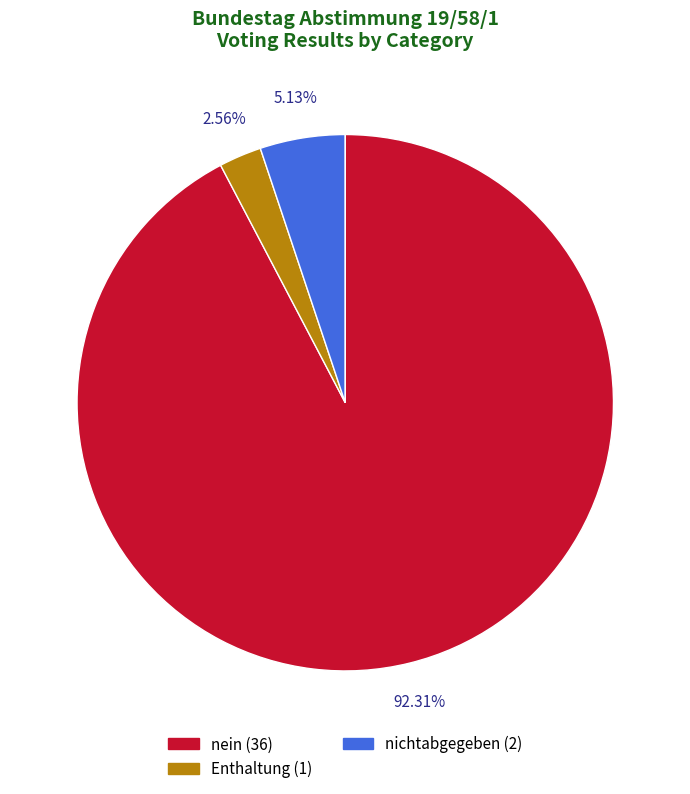

Is there any slice that represents more than half of the pie?

Yes